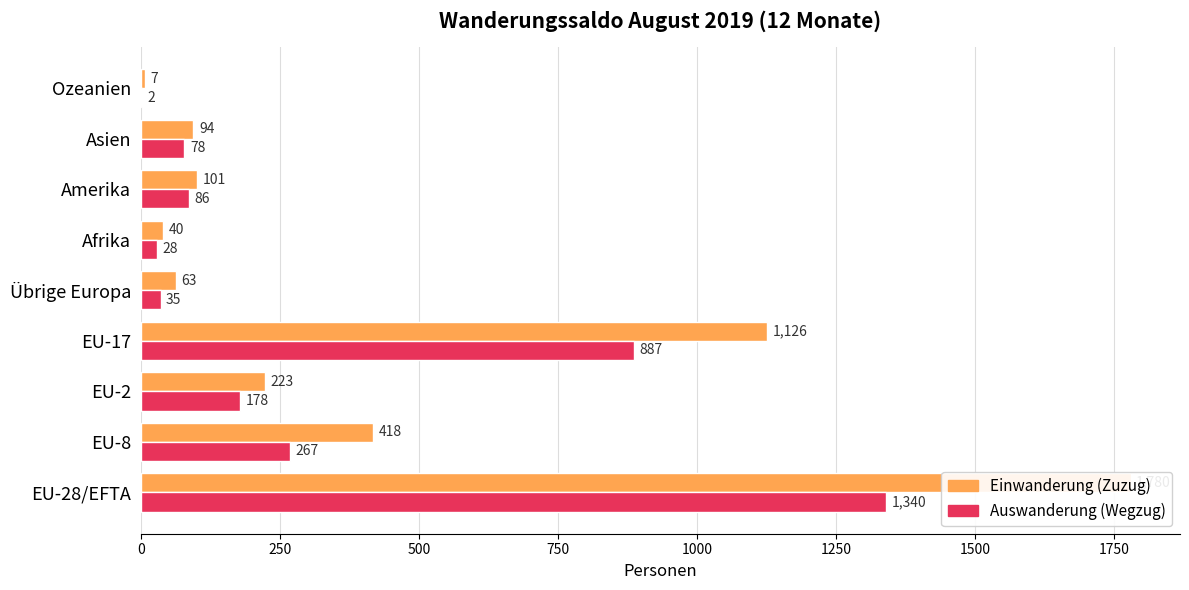

At EU-17, list the series in order from largest to smallest.

Einwanderung (Zuzug), Auswanderung (Wegzug)